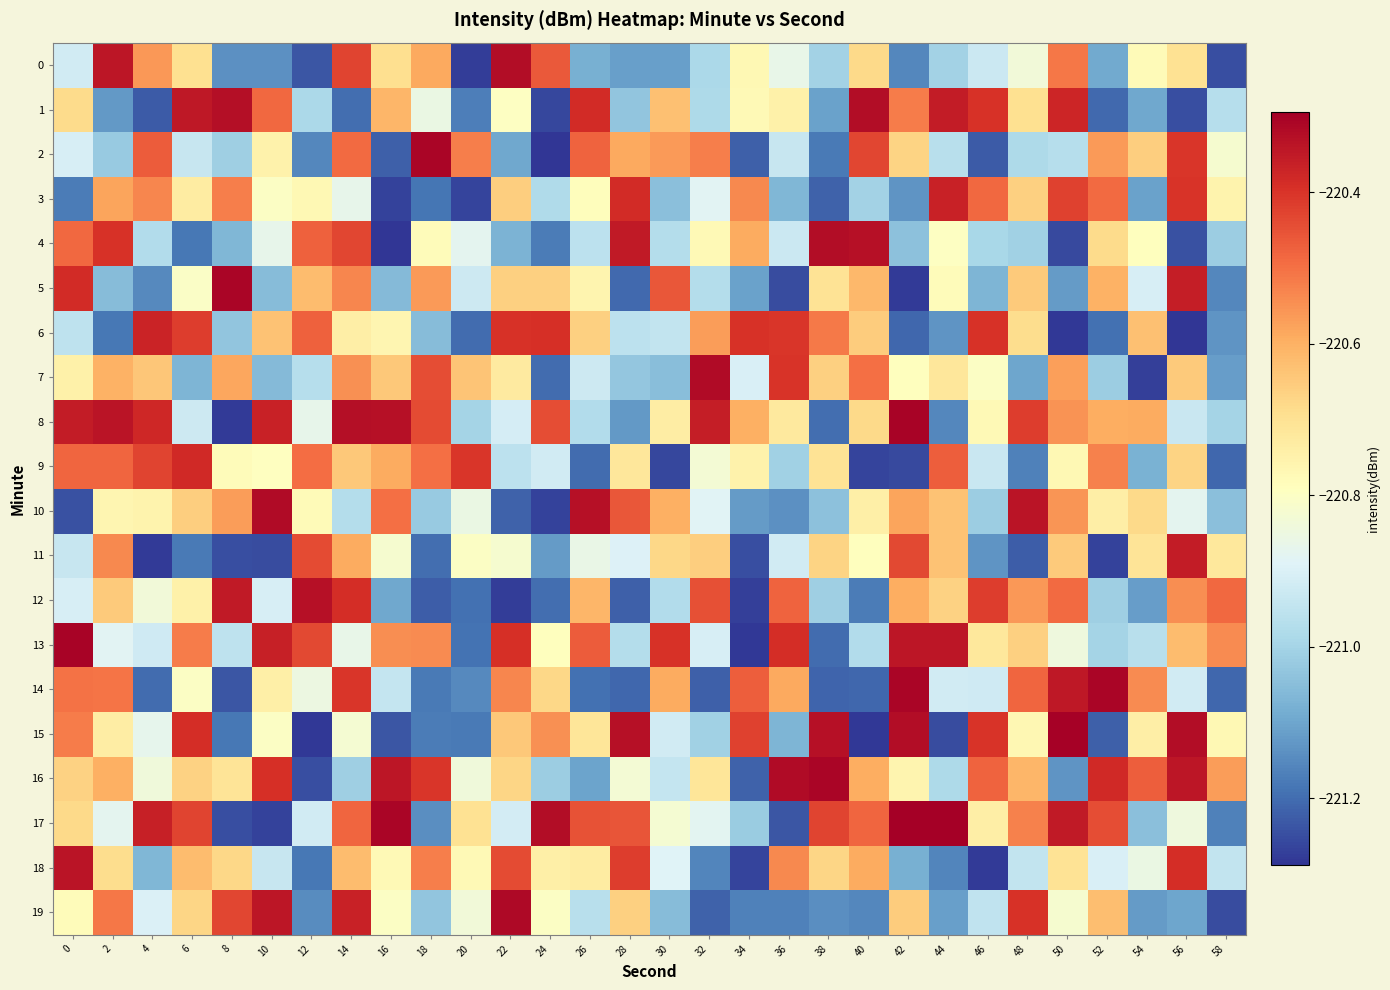

What is the spread (max minus min) of values at 30?

0.9